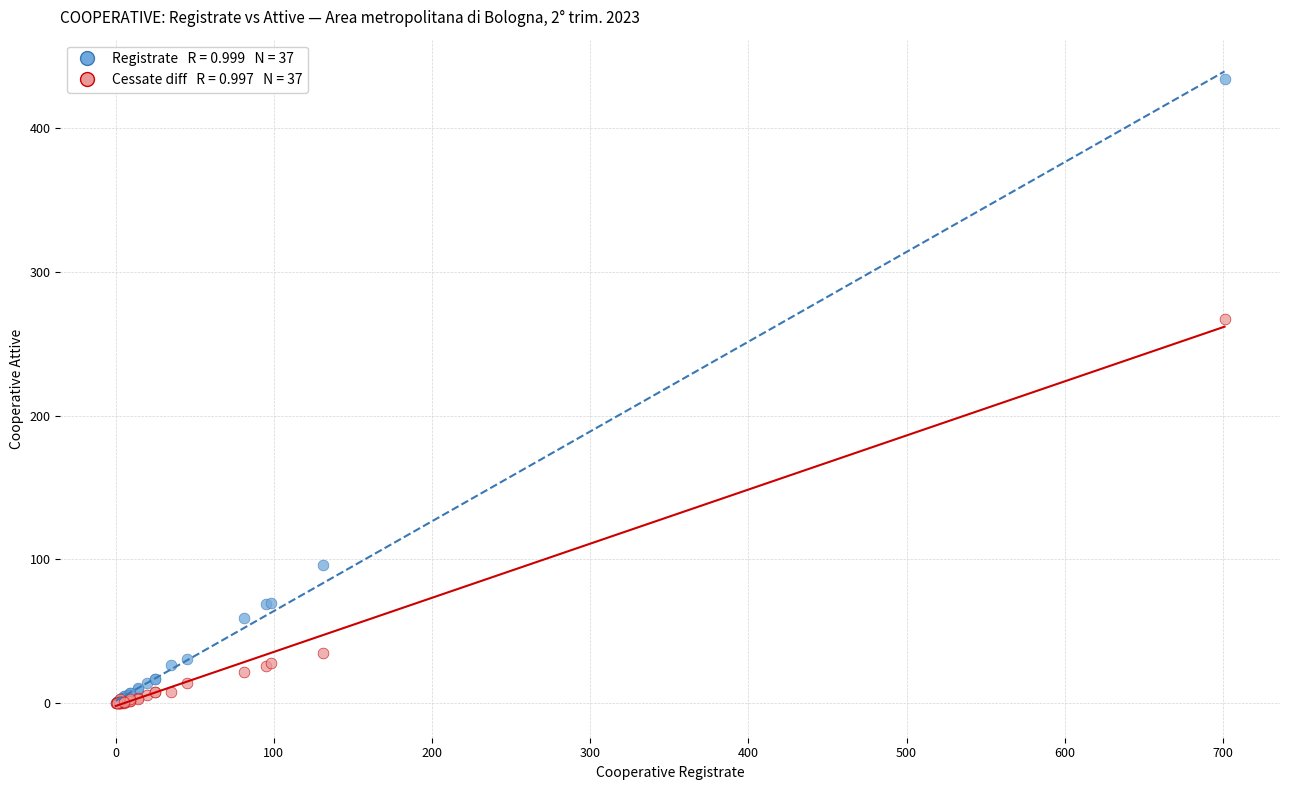

Across all series, what Y value is closest to 217?

267